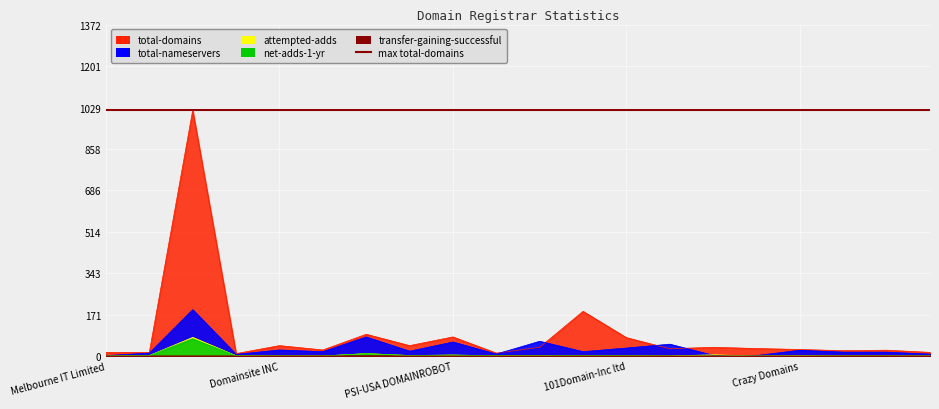

What is the difference between the maximum and minimum values in the total-nameservers series?

190